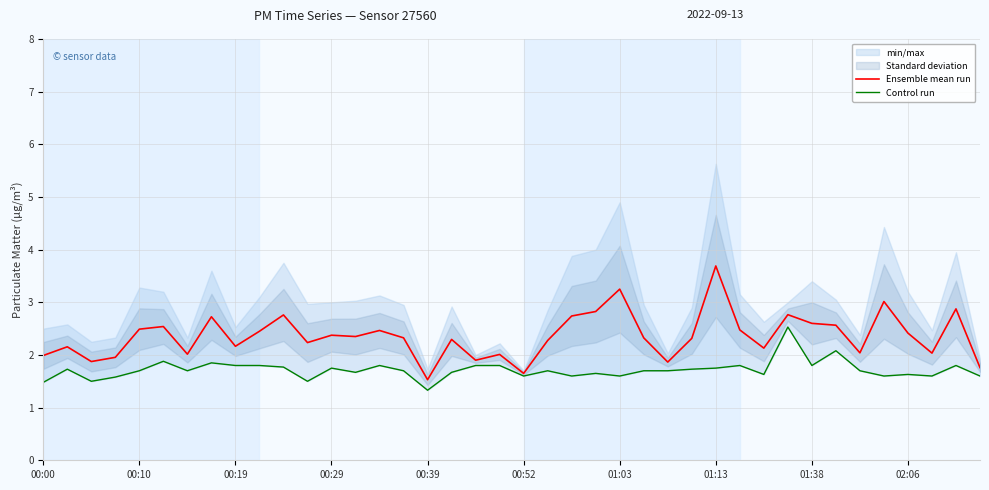

What is the maximum value for Ensemble mean run?

3.7